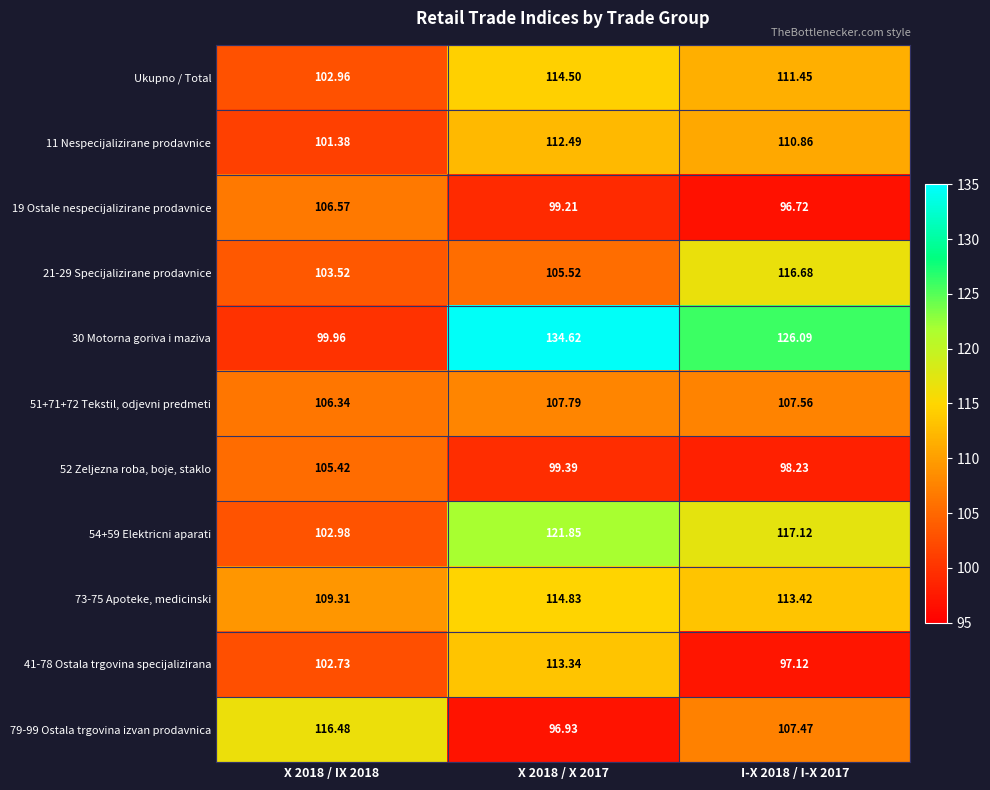

How many data points does each series have?

3